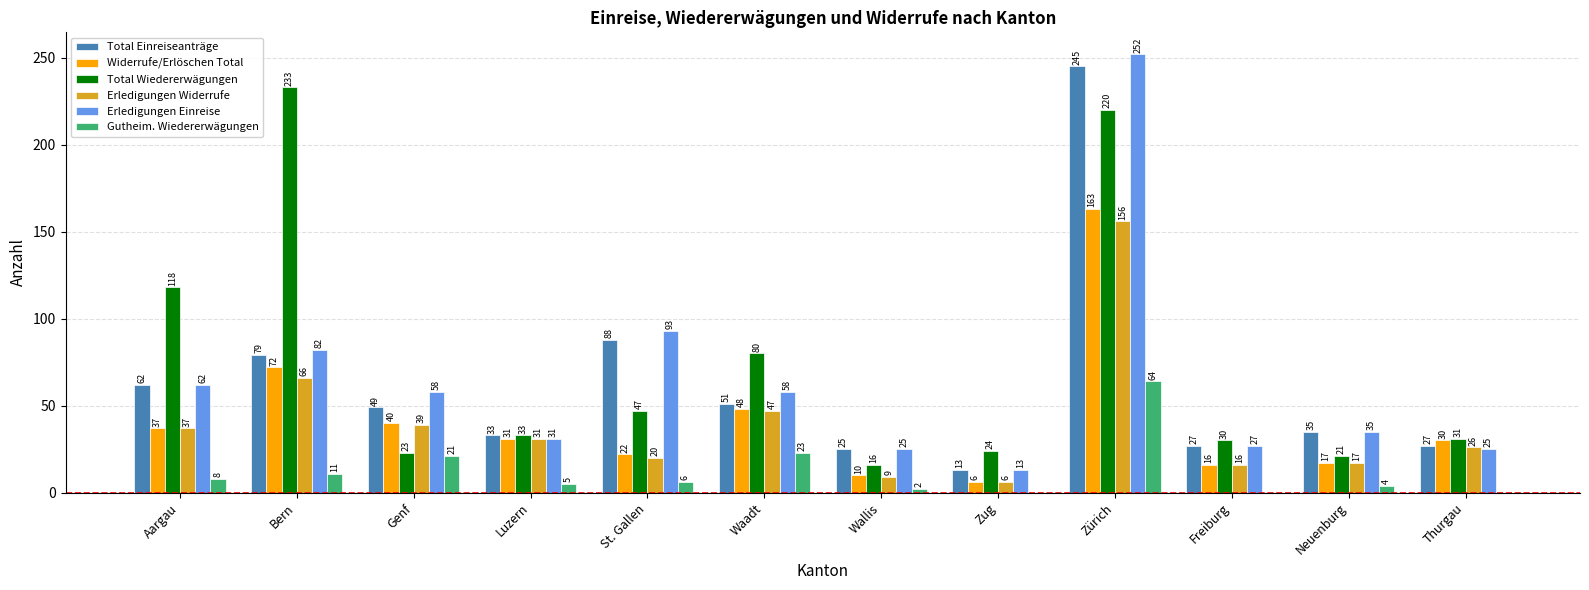

What is the sum of all Total Wiedererwägungen values?

876